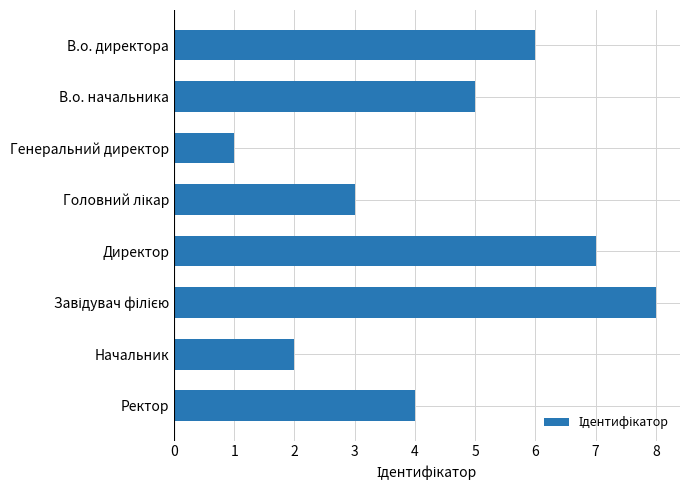

What is the difference between the maximum and minimum values?

7